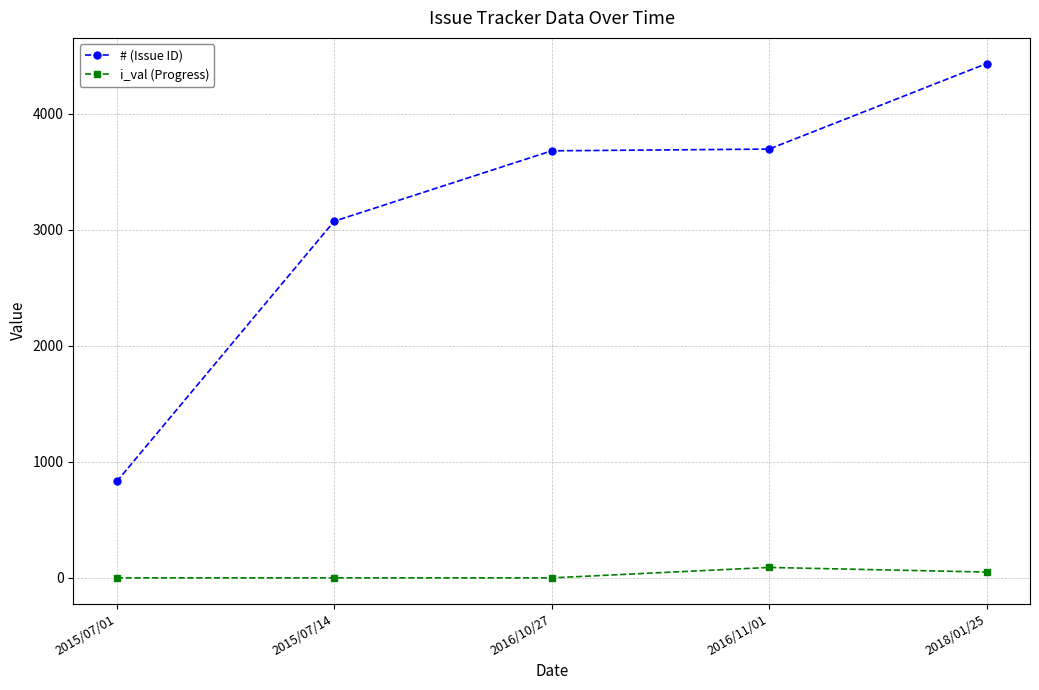

True or false: i_val (Progress) and # (Issue ID) cross at least once.

False